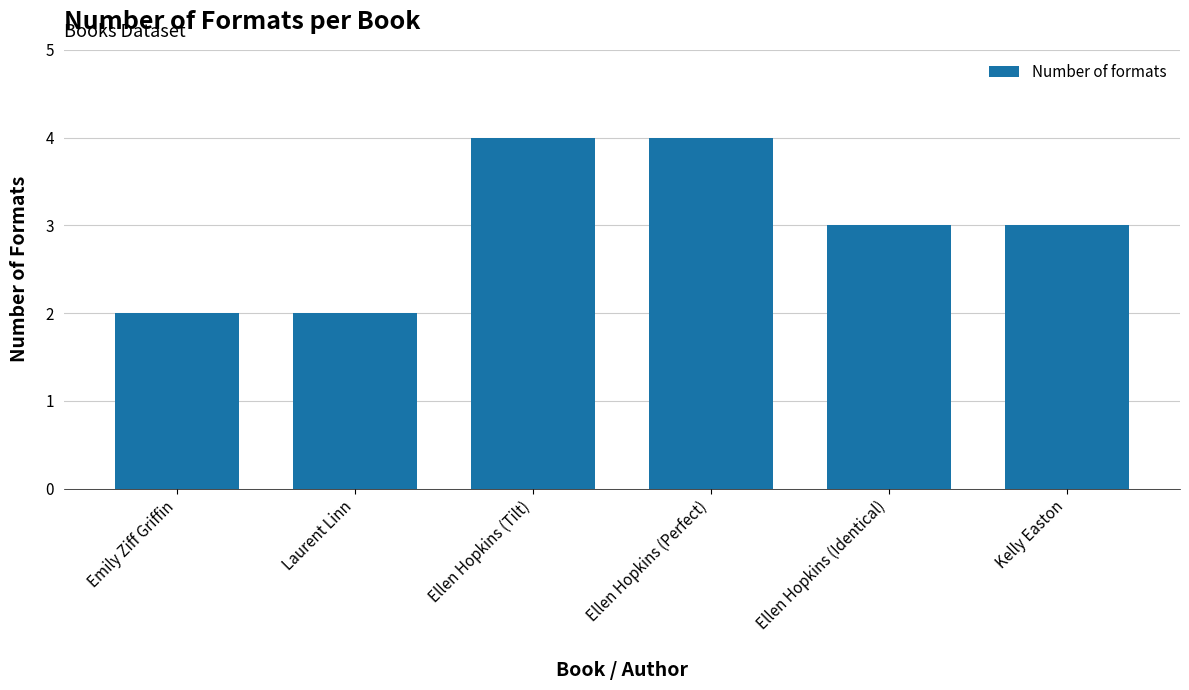

How many categories are shown in the chart?

6